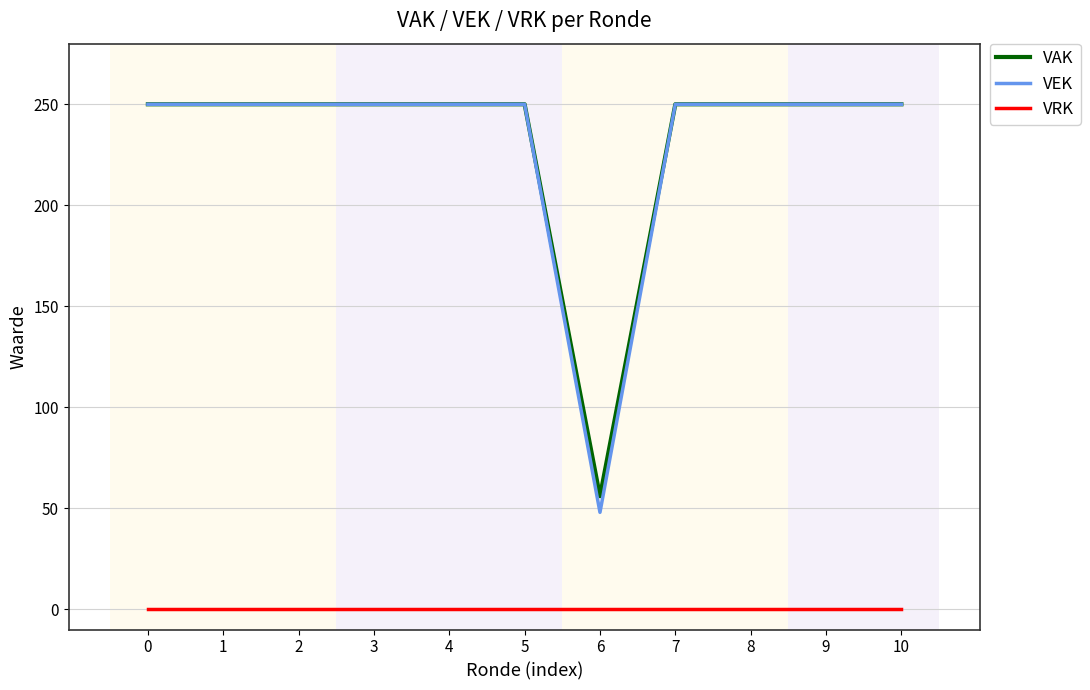

Is the value of VAK at 2 greater than the value of VRK at 9?

Yes